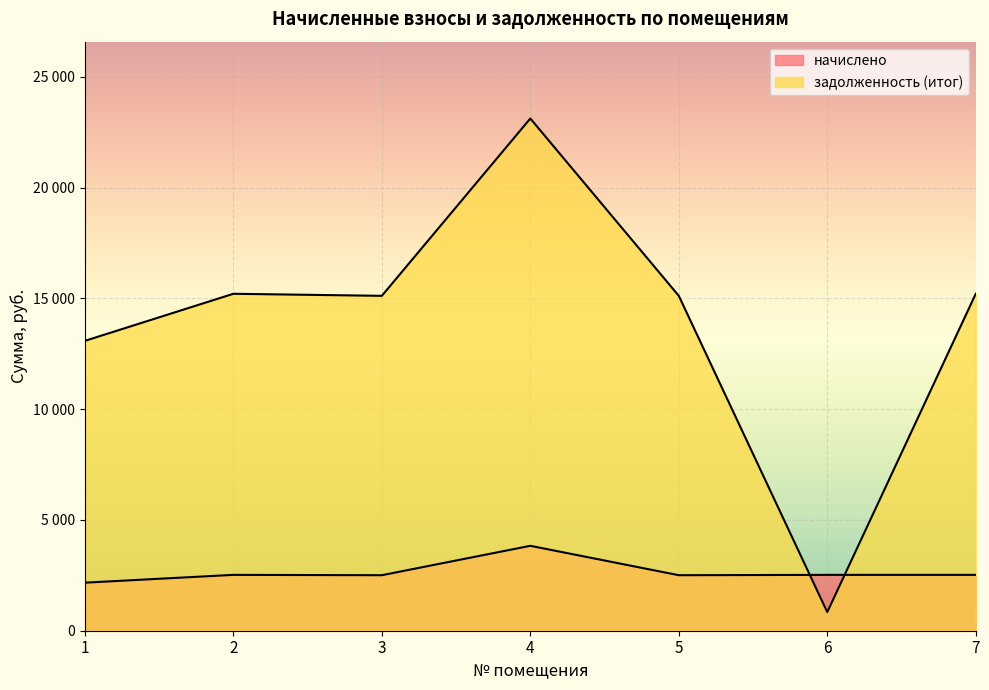

How many series are shown in this chart?

2